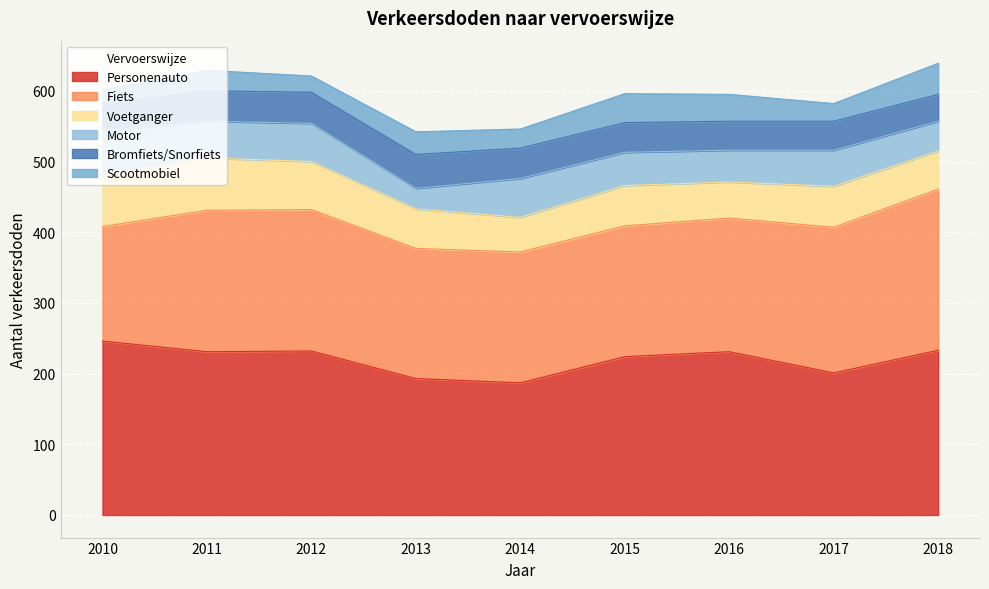

At which label does Scootmobiel reach its minimum?

2010